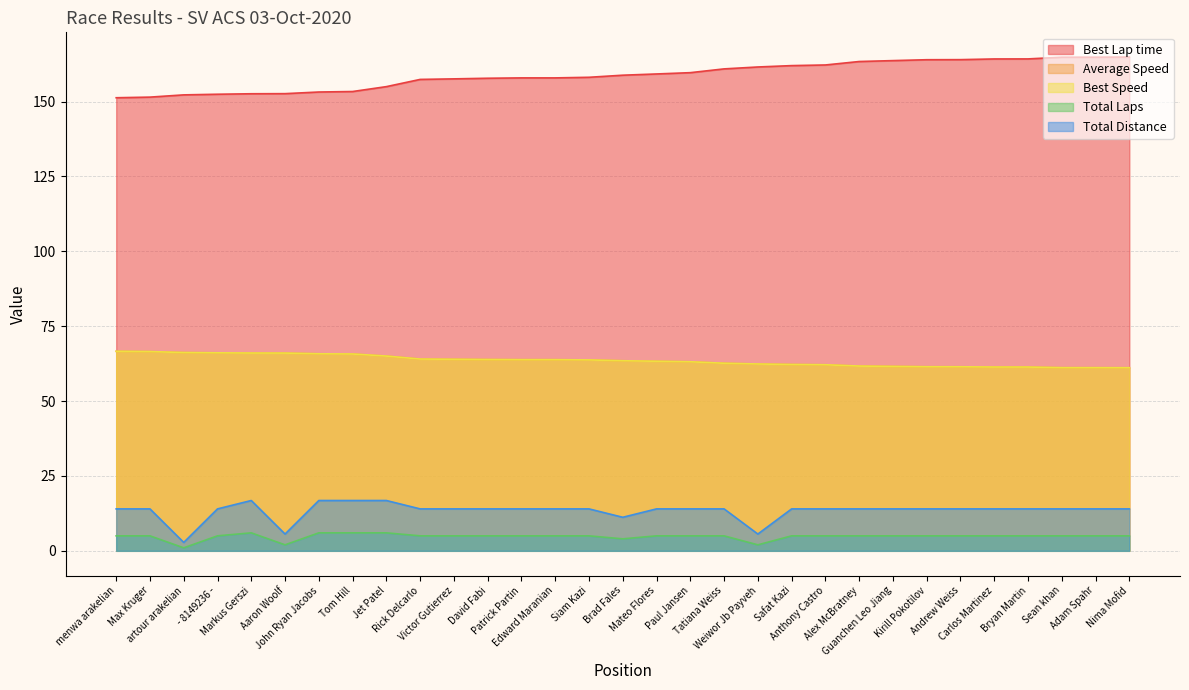

Which series changed the most between Tom Hill and Andrew Weiss?

Best Lap time